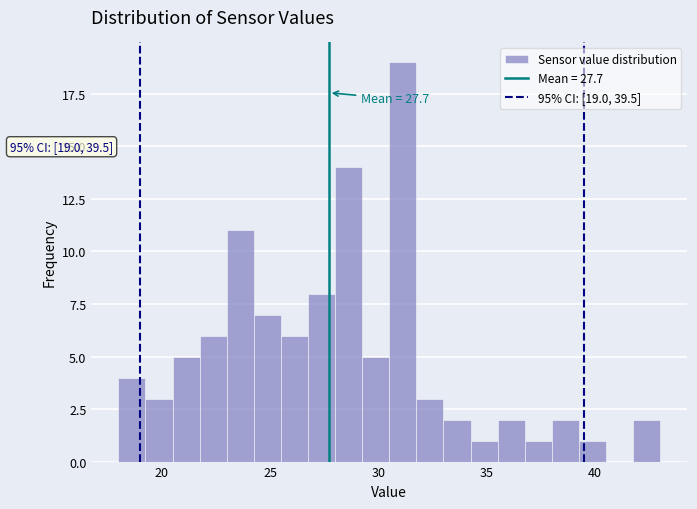

Read against the x-axis, roughly where is the centre of the tallest bar?

31.0